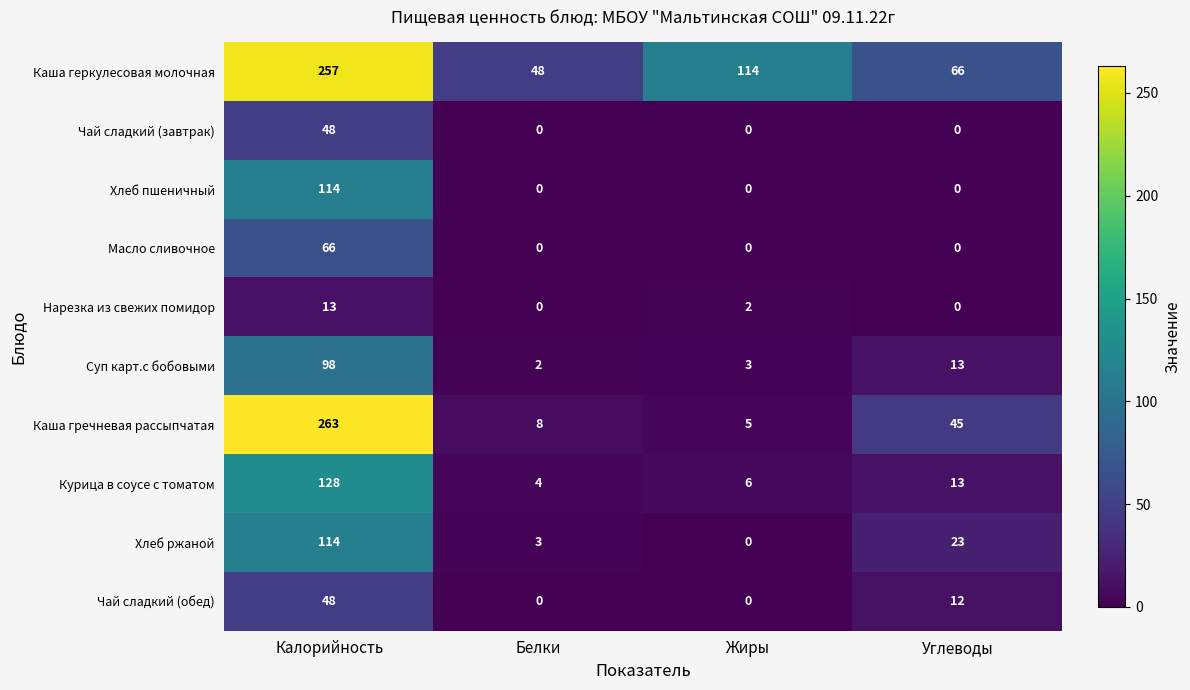

Which category has the highest value across all series?

Калорийность